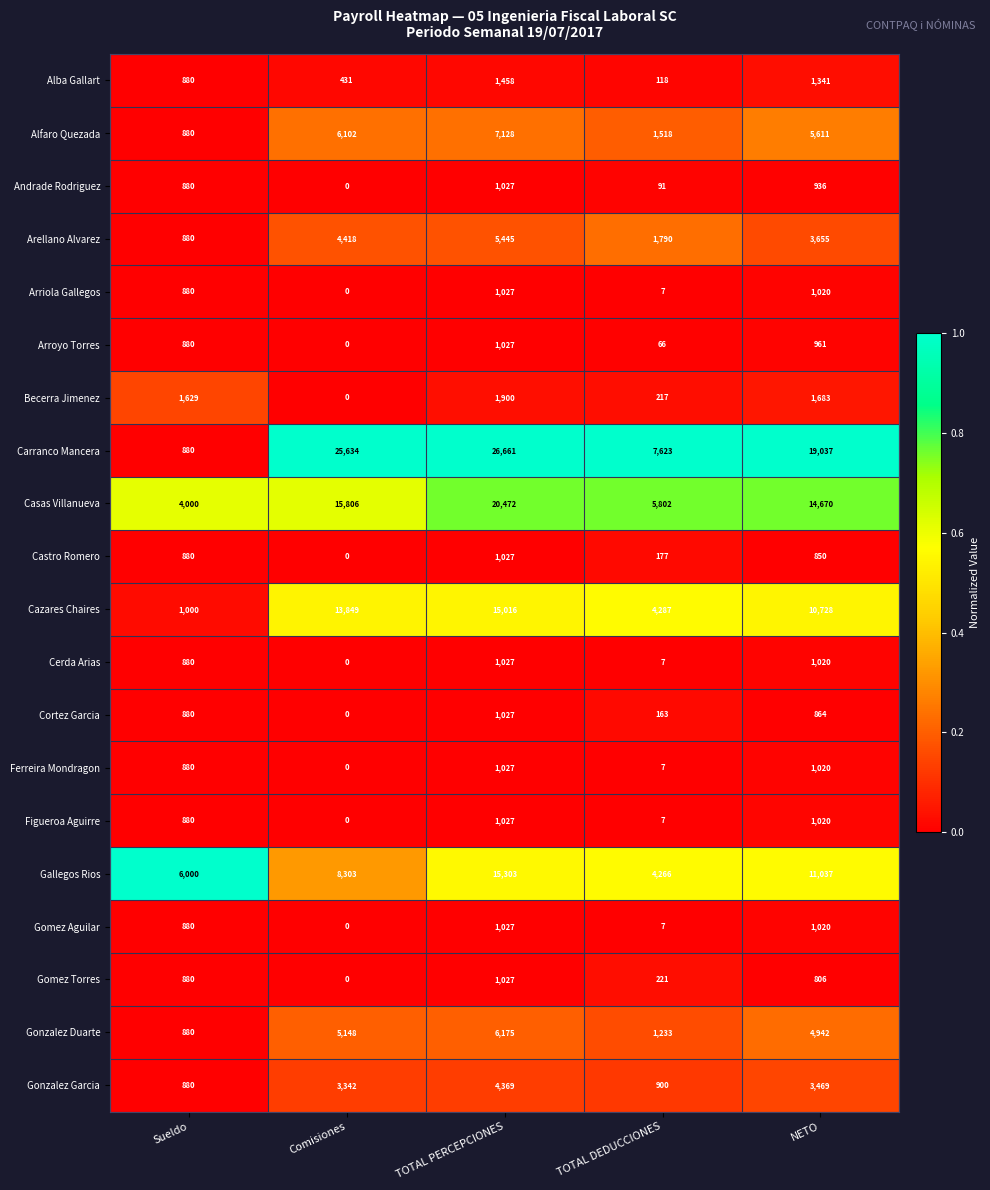

Rank the categories by Arellano Alvarez value from highest to lowest.

TOTAL PERCEPCIONES, Comisiones, NETO, TOTAL DEDUCCIONES, Sueldo